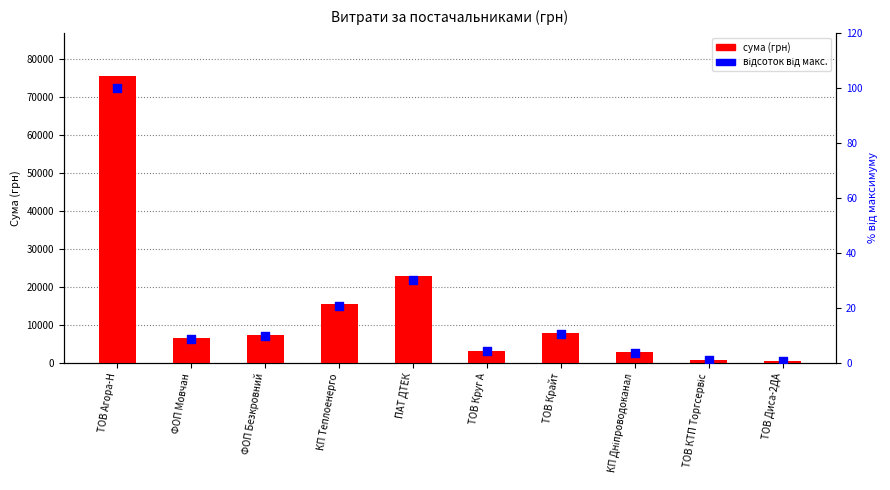

At how many categories does at least one series exceed 40309?

1